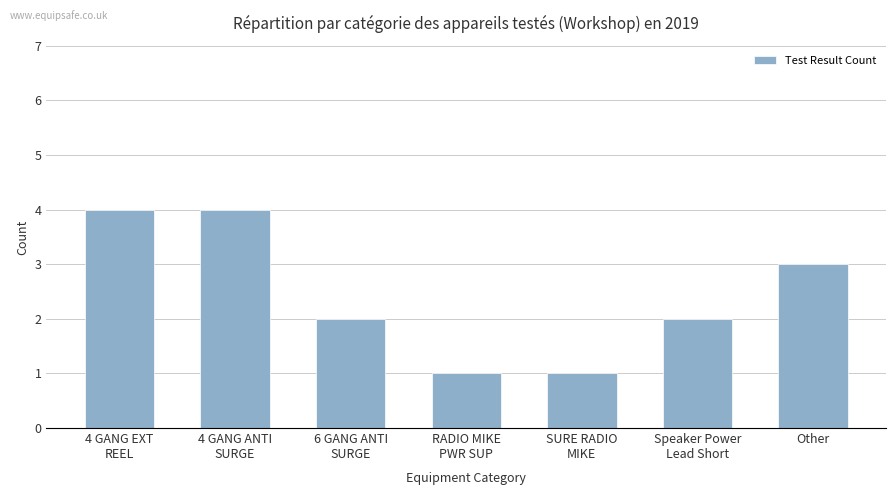

Reading right to left, what are all the values shown in this chart?

3	2	1	1	2	4	4